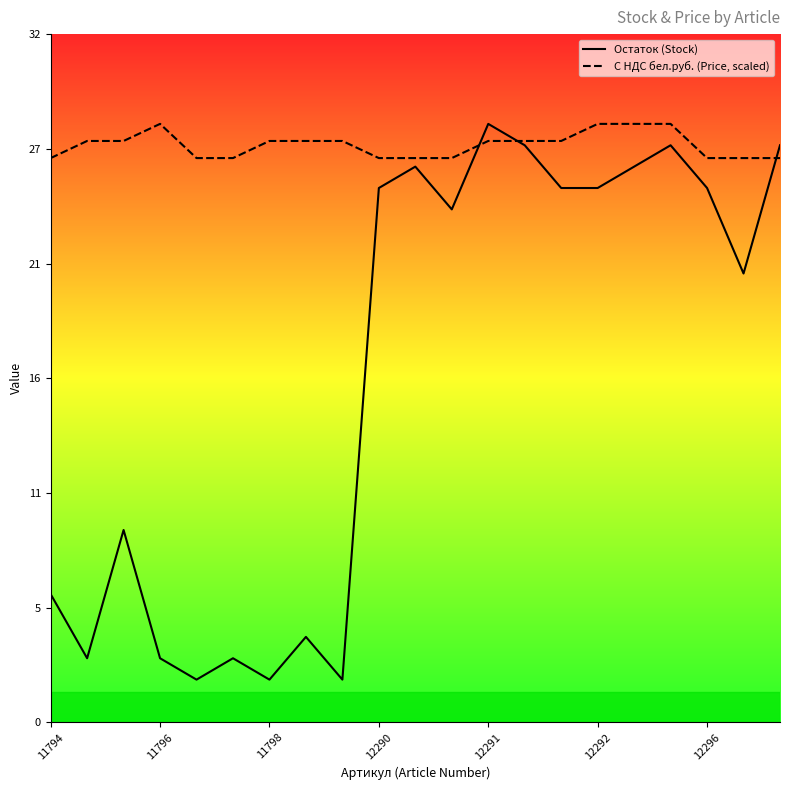

How many intersections are there between С НДС бел.руб. (Price, scaled) and Остаток (Stock)?

3